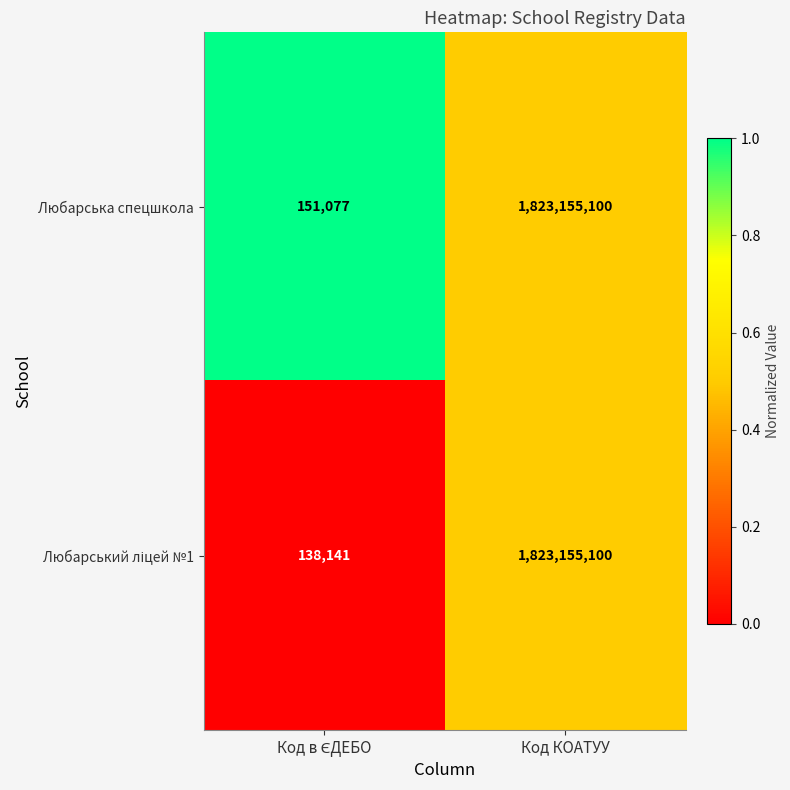

How many data points does each series have?

2